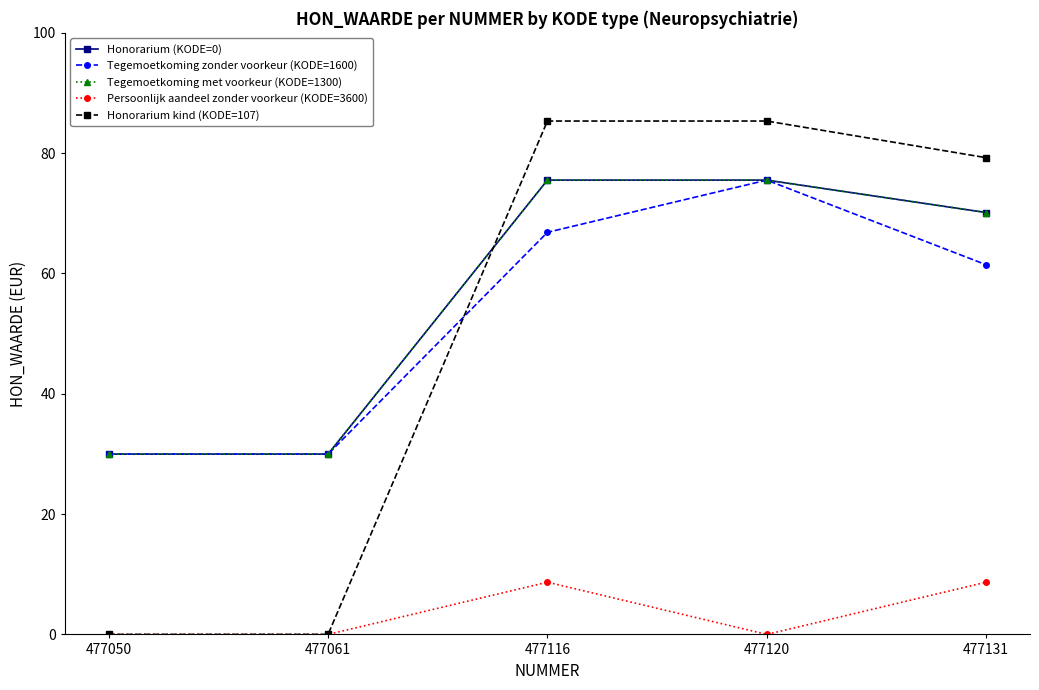

Does the chart have visible grid lines?

No